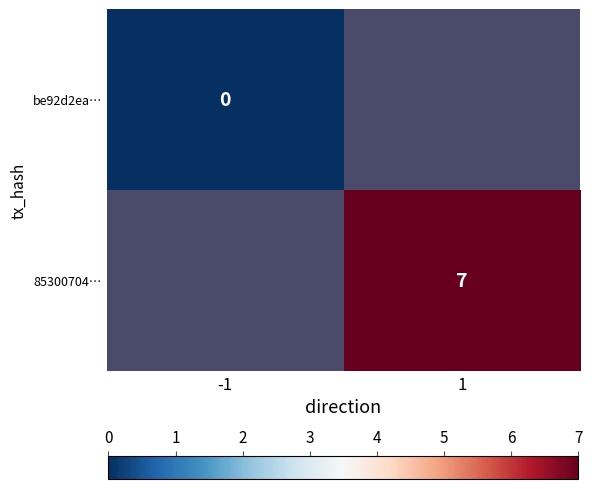

Is the value of be92d2ea… at -1 greater than the value of 85300704… at 1?

No